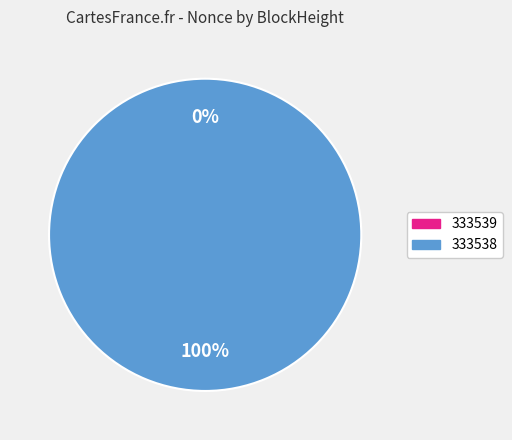

The 333539 slice represents 0% of the pie. True or false?

True